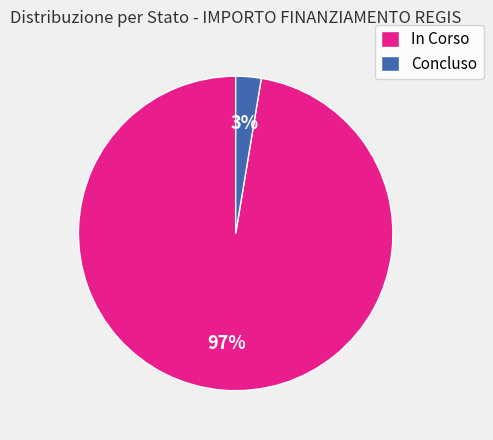

Rank the categories by value from lowest to highest.

Concluso, In Corso